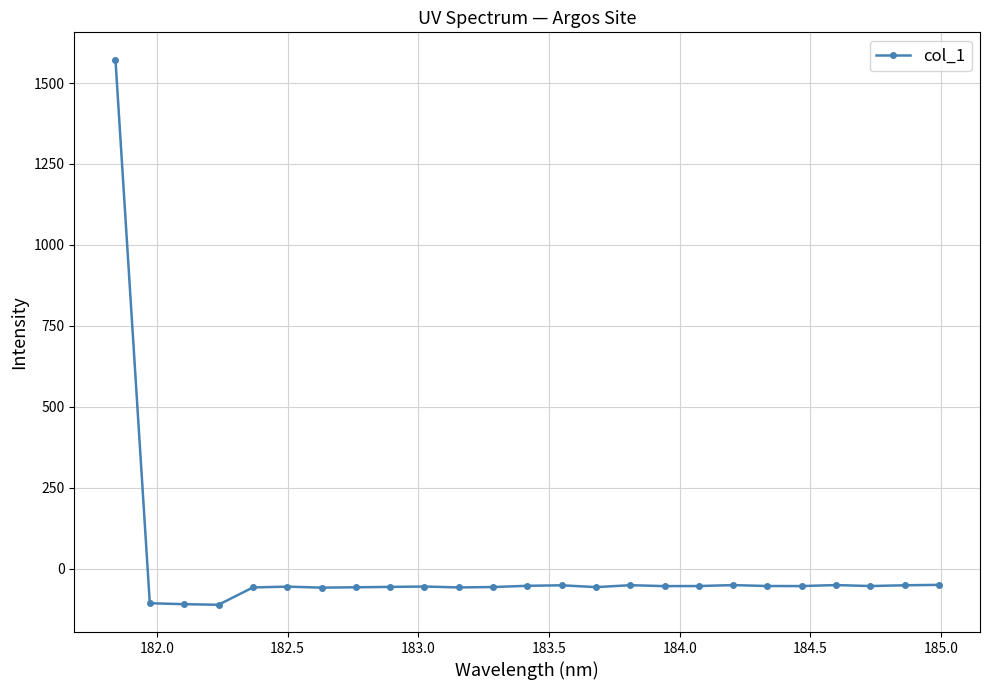

What is the sum of all values?

108.0